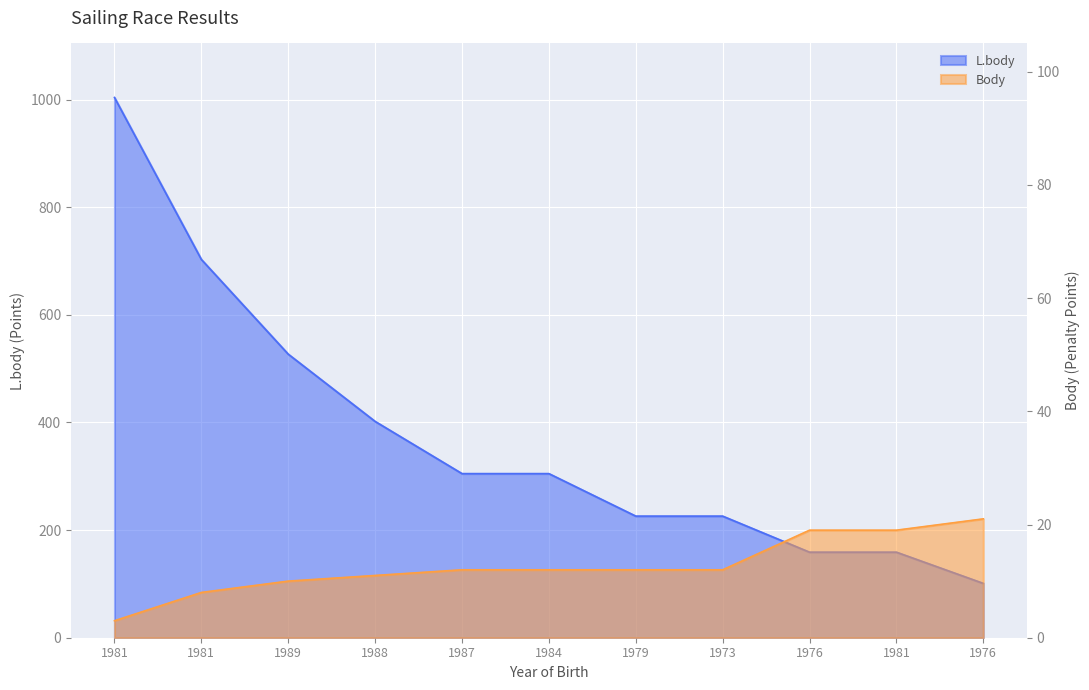

Which label corresponds to the largest value in the chart?

1981